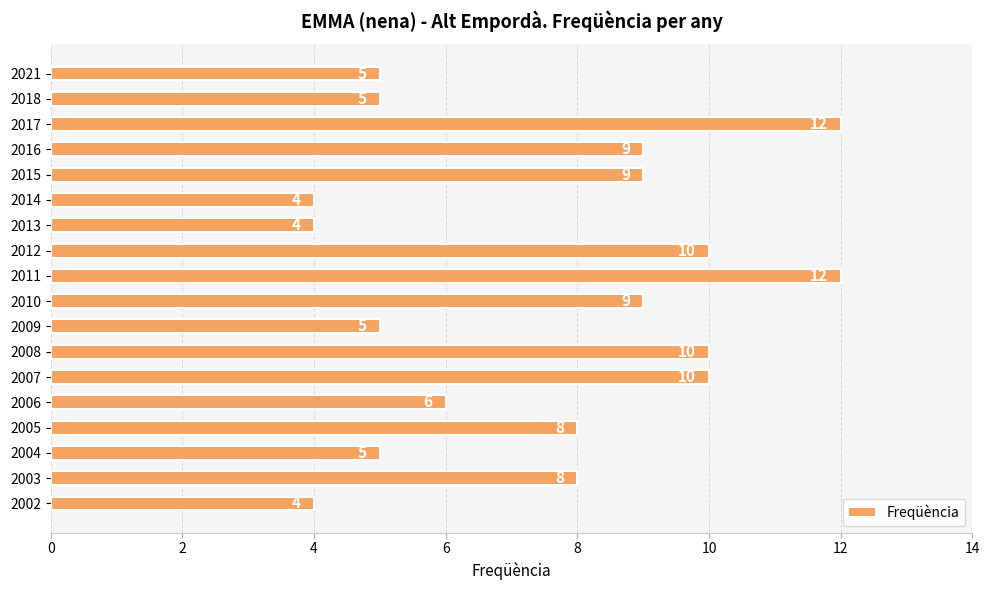

Between 2009 and 2005, which is larger?

2005